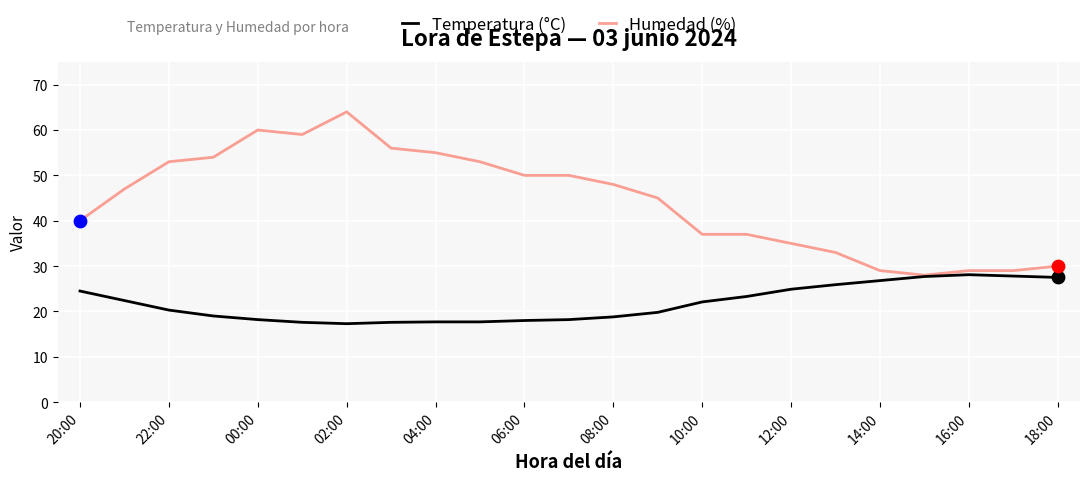

Which series has the widest spread of values?

Humedad (%)